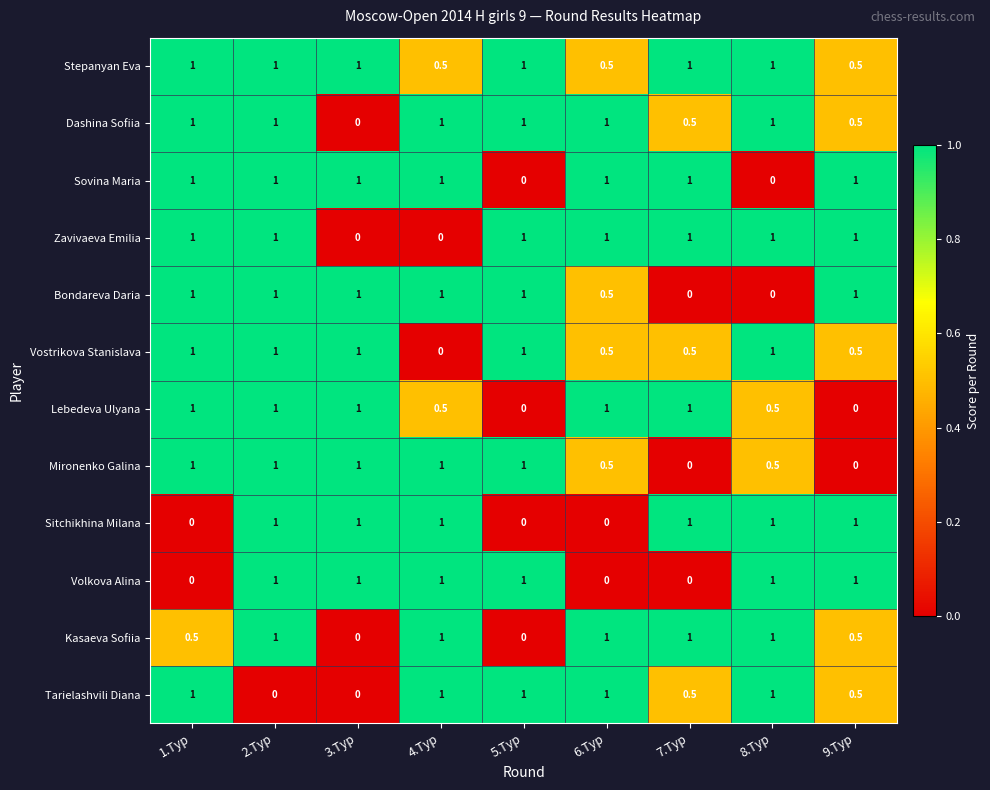

What is the difference between the highest and lowest values at 5.Тур?

1.0